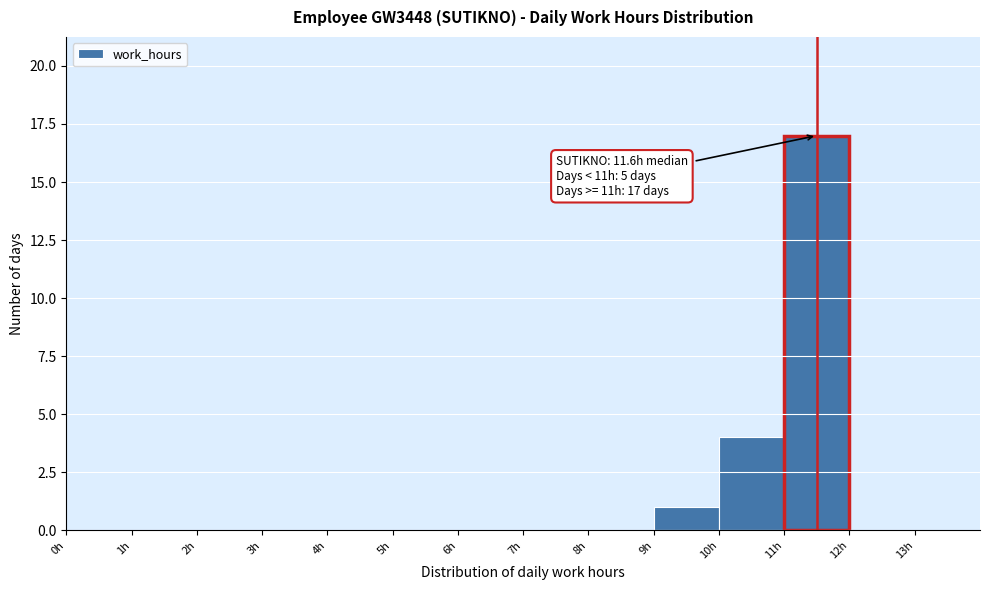

Over which range of the x-axis is the bar tallest?

11 to 12